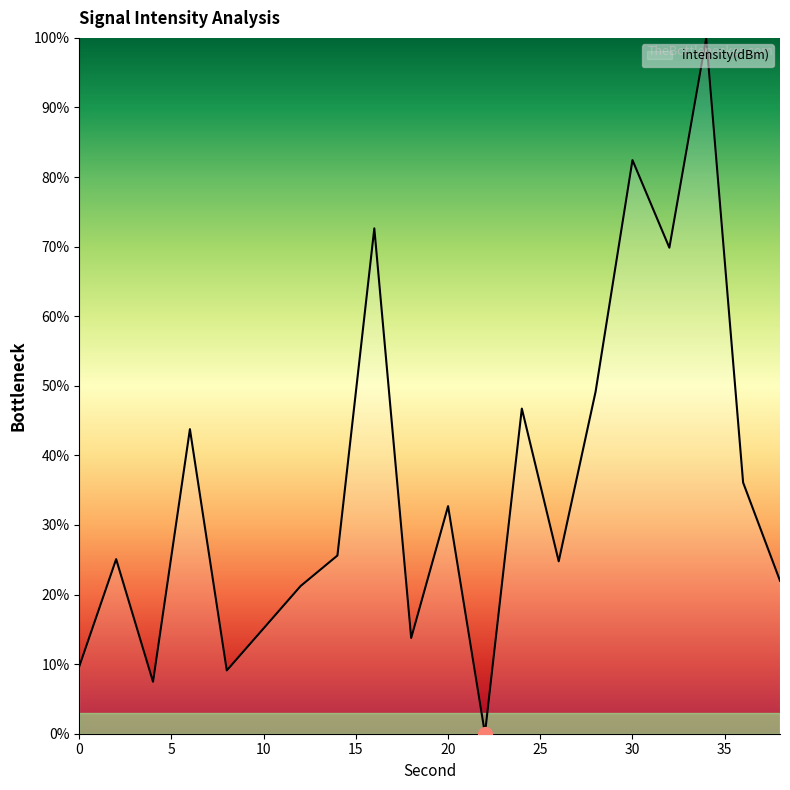

What is the maximum value shown in the chart?

100.0